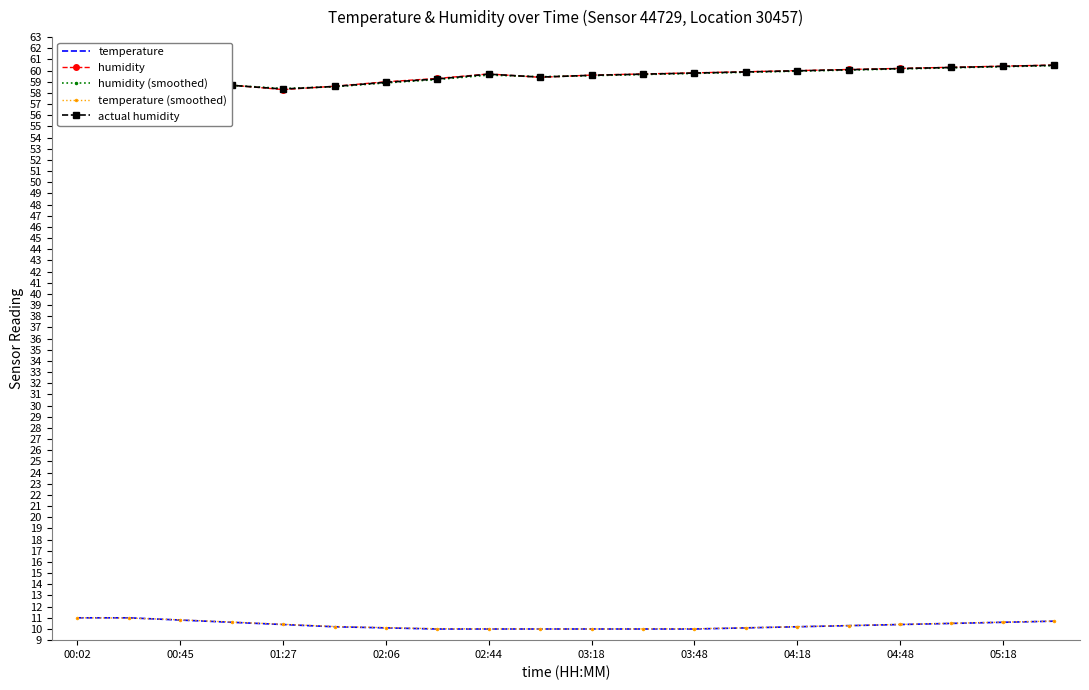

What is the value of the actual humidity point at the 7th from the left?

59.0